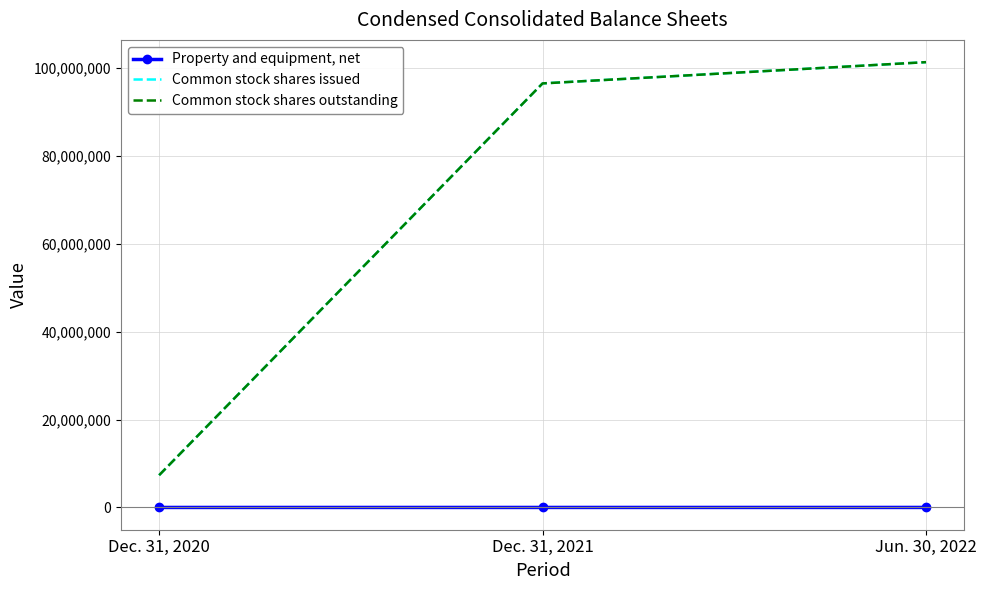

True or false: Property and equipment, net has a value of 4330 at Jun. 30, 2022.

True